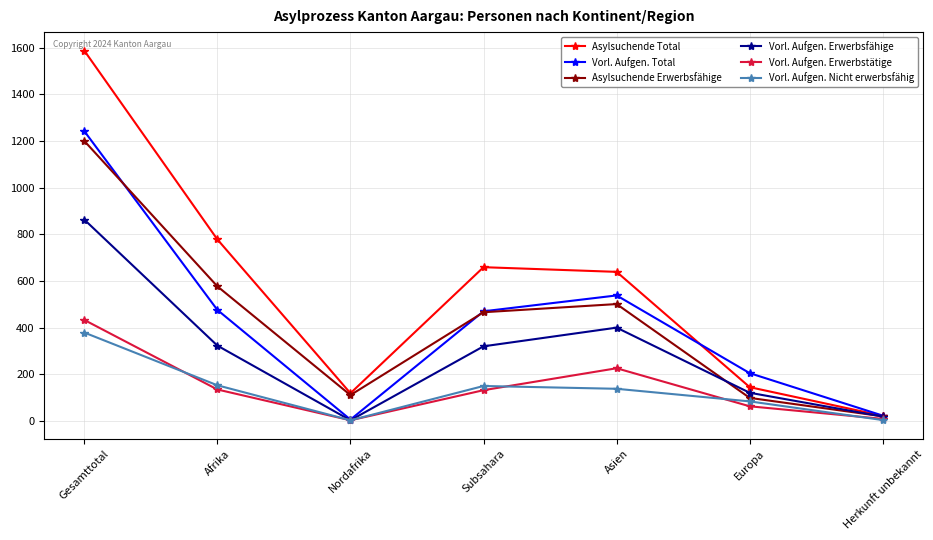

What is the maximum value shown in the chart?

1587